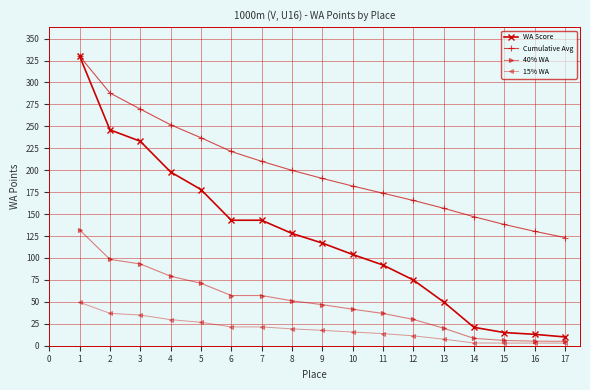

Which category has the lowest value in the WA Score series?

17